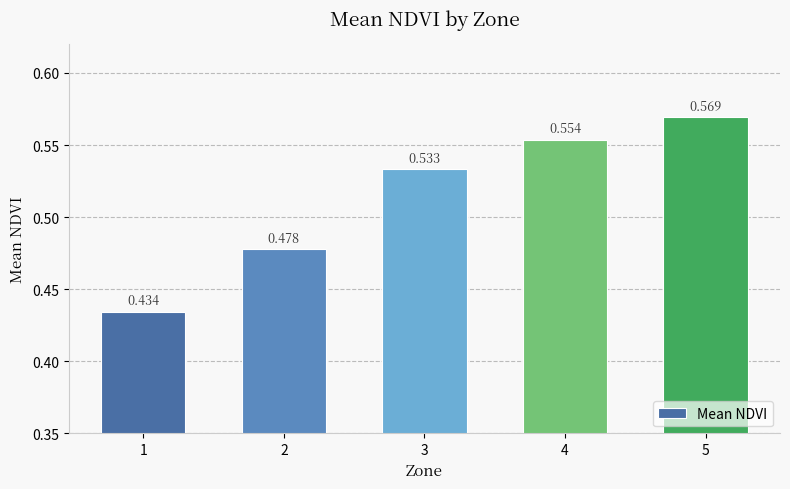

Reading left to right, what are all the values shown in this chart?

1=0.4	2=0.5	3=0.5	4=0.6	5=0.6